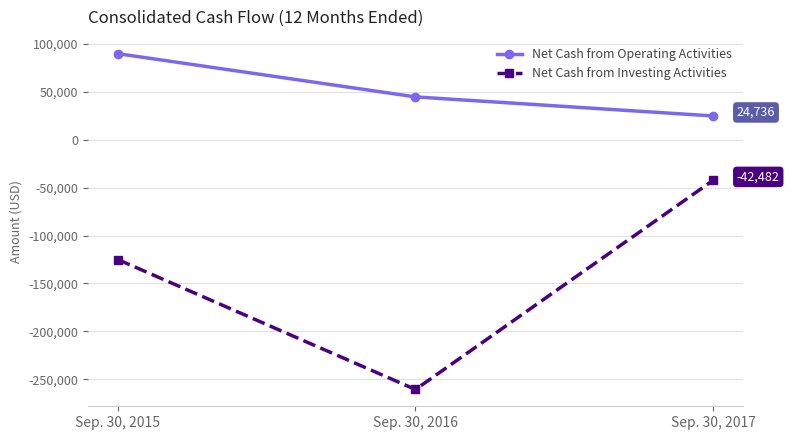

Which series has the largest total across all categories?

Net Cash from Operating Activities